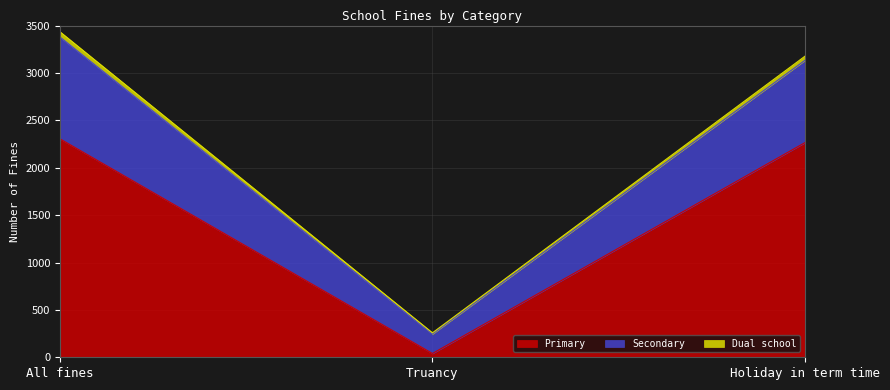

Where is Primary nearest to the value 1172?

Holiday in term time